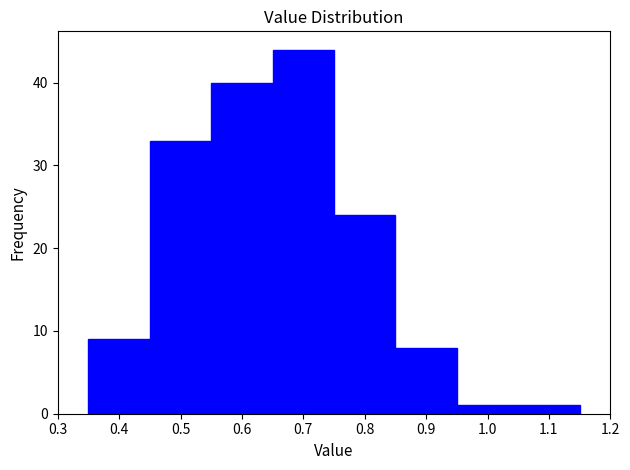

Reading left to right, list every bar in this chart as the range it spans on the x-axis followed by its height. The values are not printed on the chart, so give them approximately, as read against the axis.

0.35 to 0.45: 9
0.45 to 0.55: 33
0.55 to 0.65: 40
0.65 to 0.75: 44
0.75 to 0.85: 24
0.85 to 0.95: 8
0.95 to 1.05: 1
1.05 to 1.15: 1